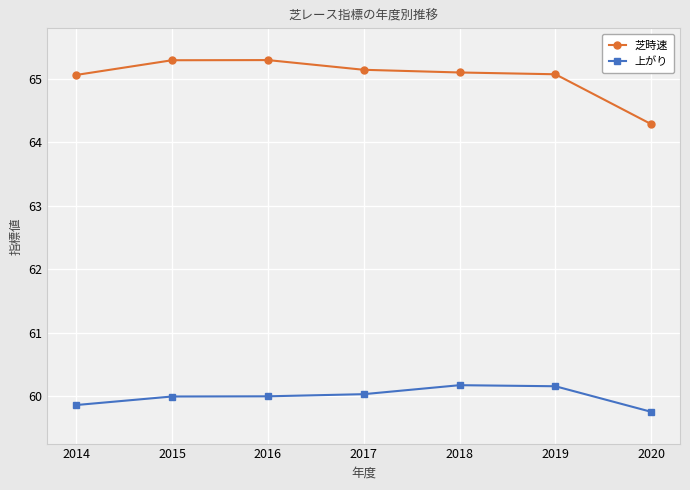

How many data points in 芝時速 are above 65?

6